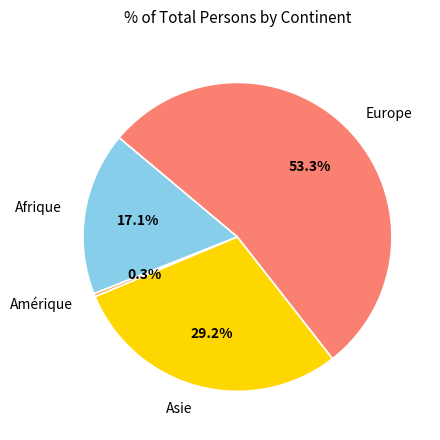

What percentage is NOT represented by Amérique?

99.7%